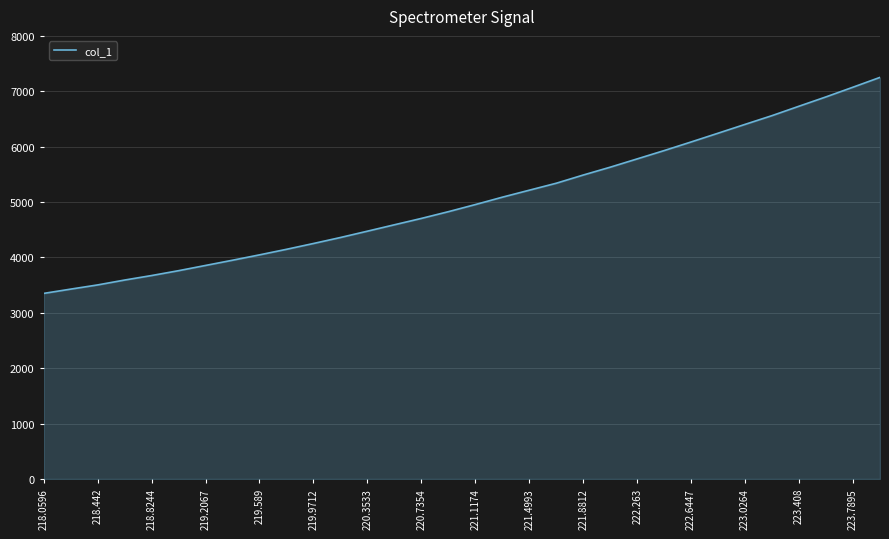

What is the difference between the maximum and minimum values?

3900.5